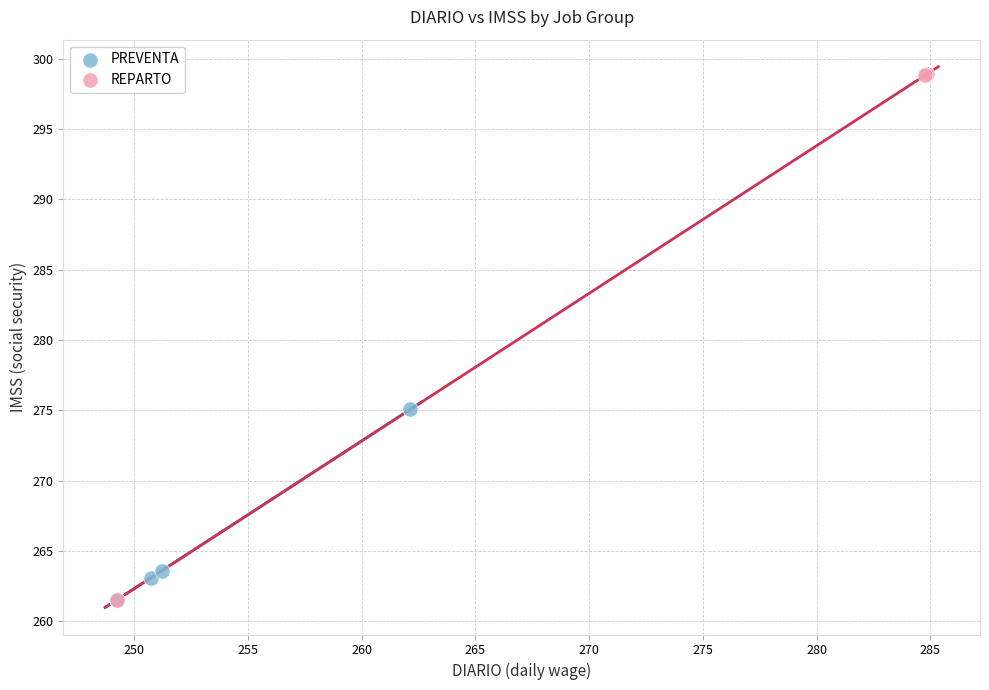

Which series has the largest Y range (max minus min)?

REPARTO